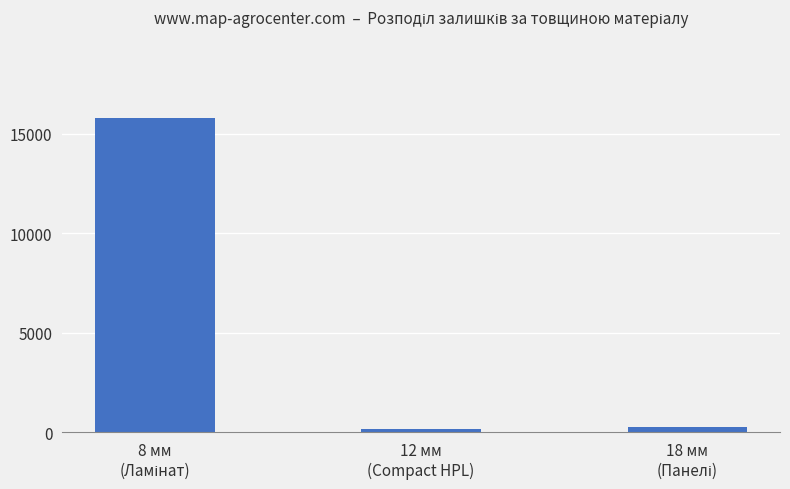

Are the bars grouped side by side (vs. stacked)?

No